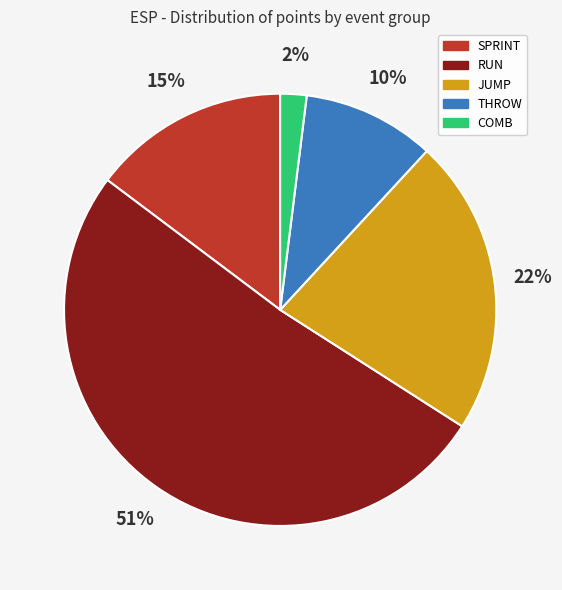

How many segments does this pie chart have?

5